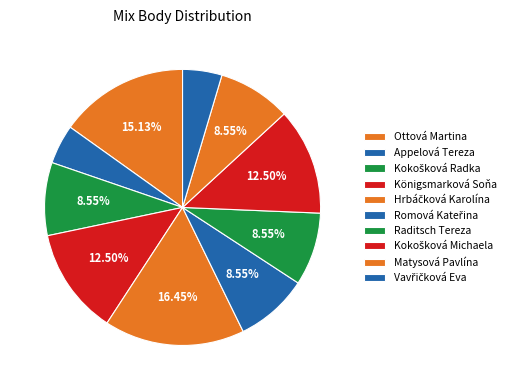

To the nearest percent, what portion does Matysová Pavlína represent?

9%